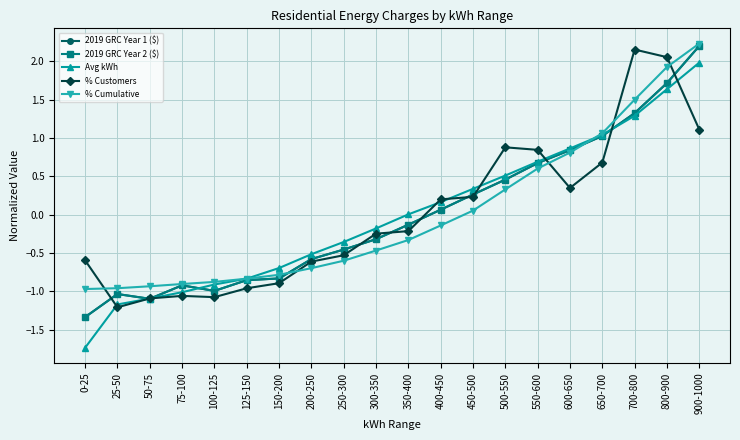

Which has a higher value, 600-650 or 50-75?

600-650